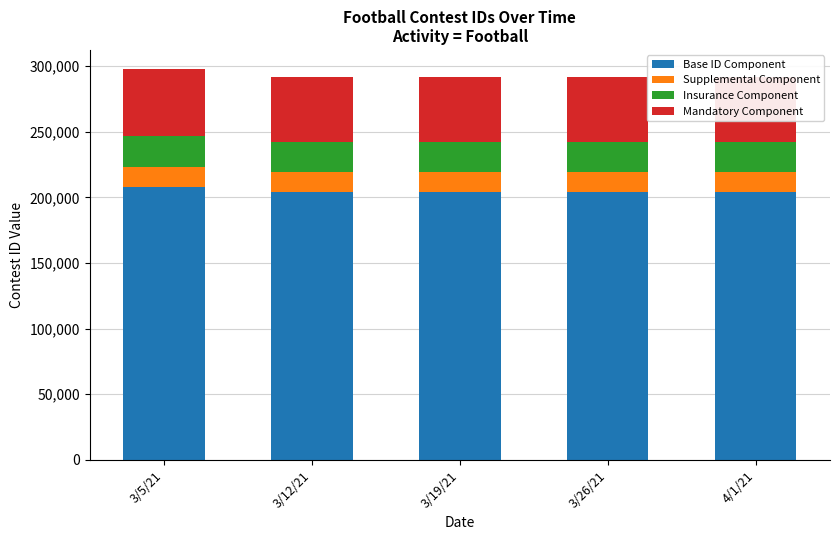

Rank the series at 3/19/21 from highest to lowest value.

Base ID Component, Mandatory Component, Insurance Component, Supplemental Component